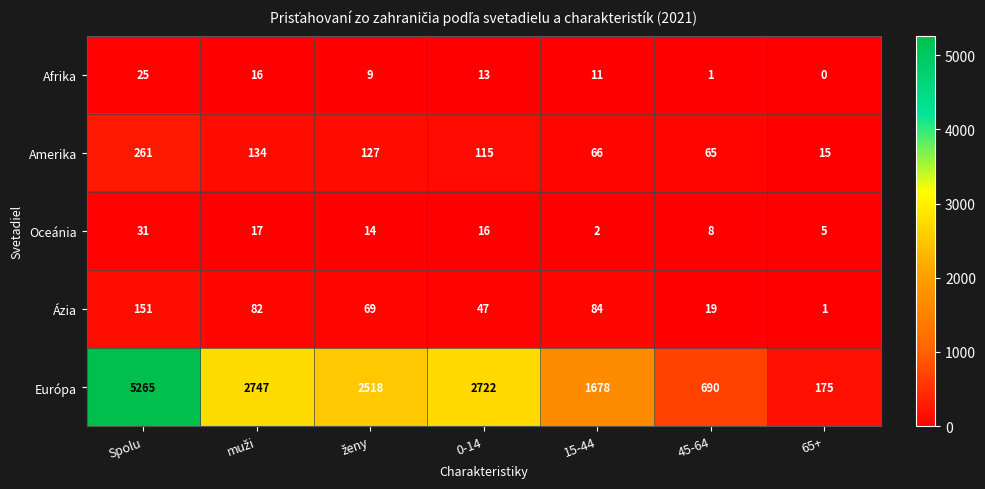

True or false: Amerika has a value of 261 at Spolu.

True